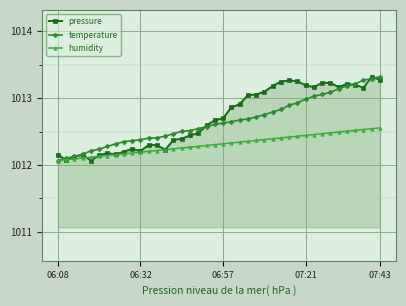

What are all the series names shown in the legend?

pressure, temperature, humidity